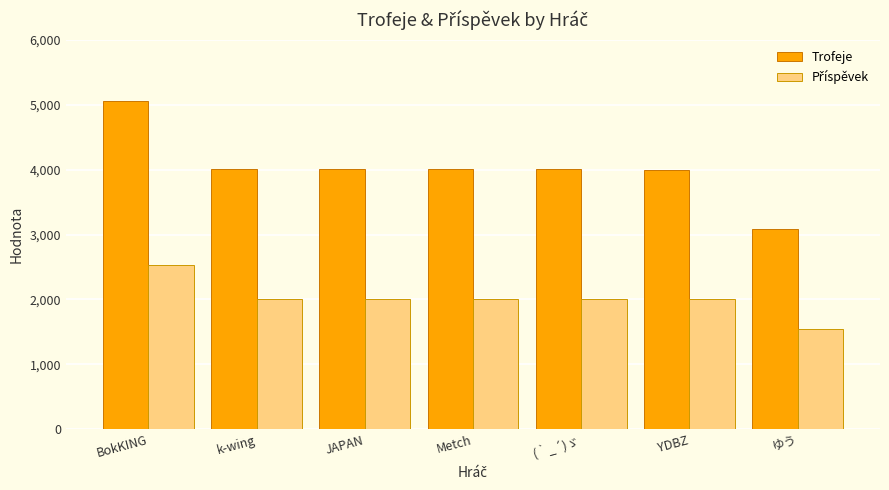

What is the label of the 4th bar from the left?

Metch